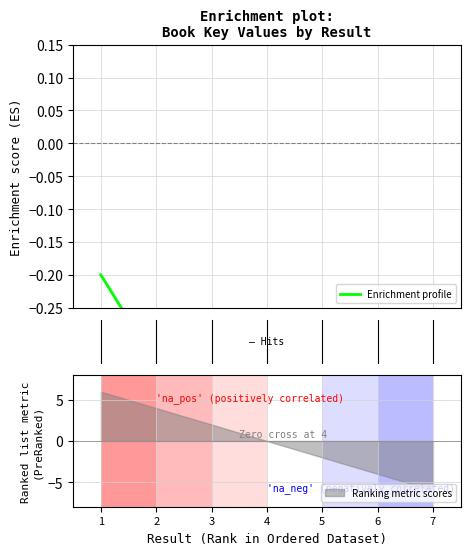

What is the sum of all values?

-2.7